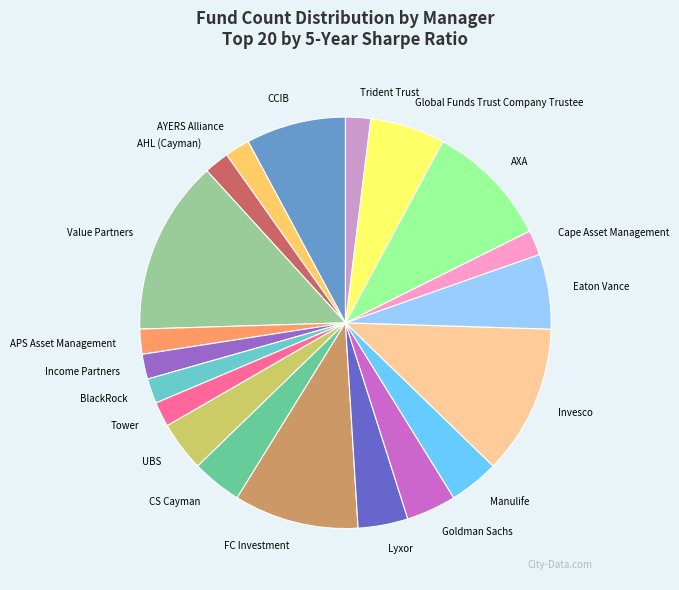

Is there a majority slice in this chart?

No